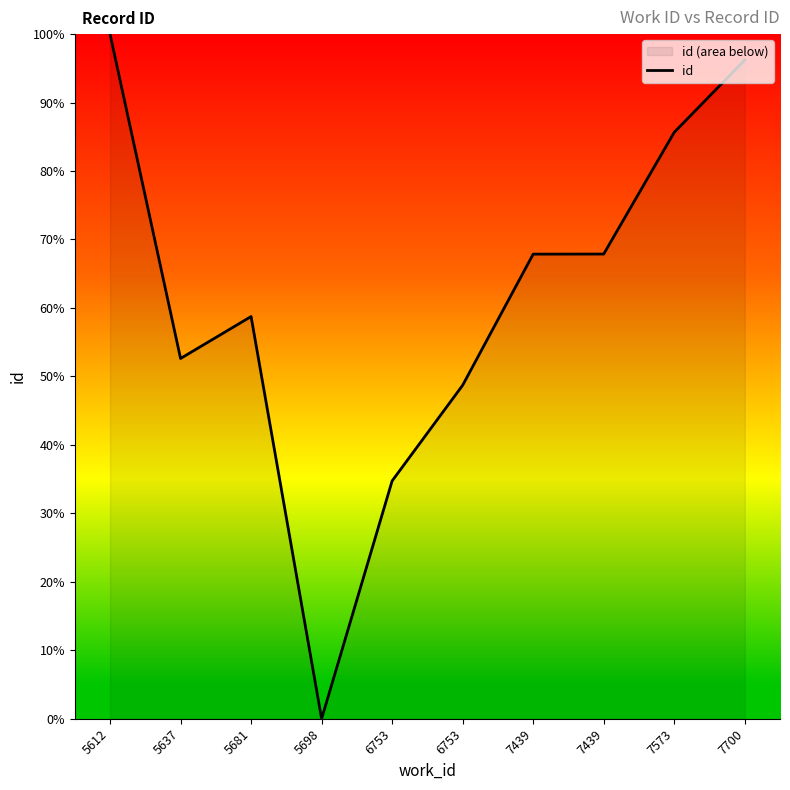

The value at 5637 is 52.6. True or false?

True